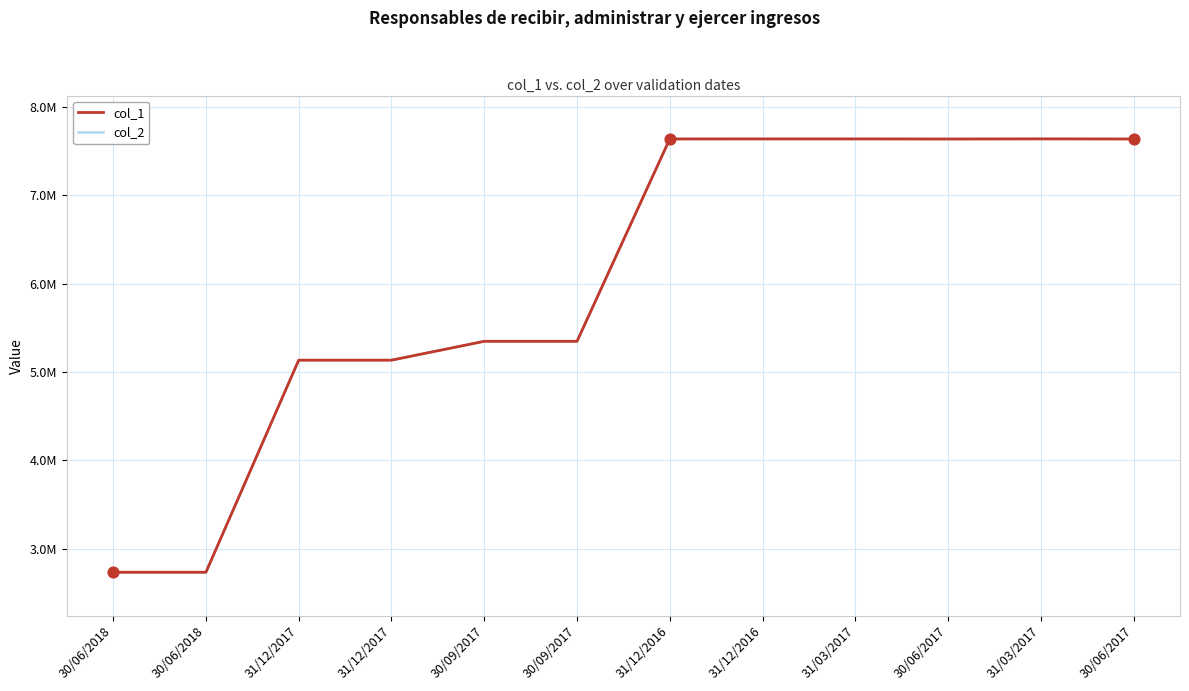

What is the total value across all series at 30/06/2018?

5464628